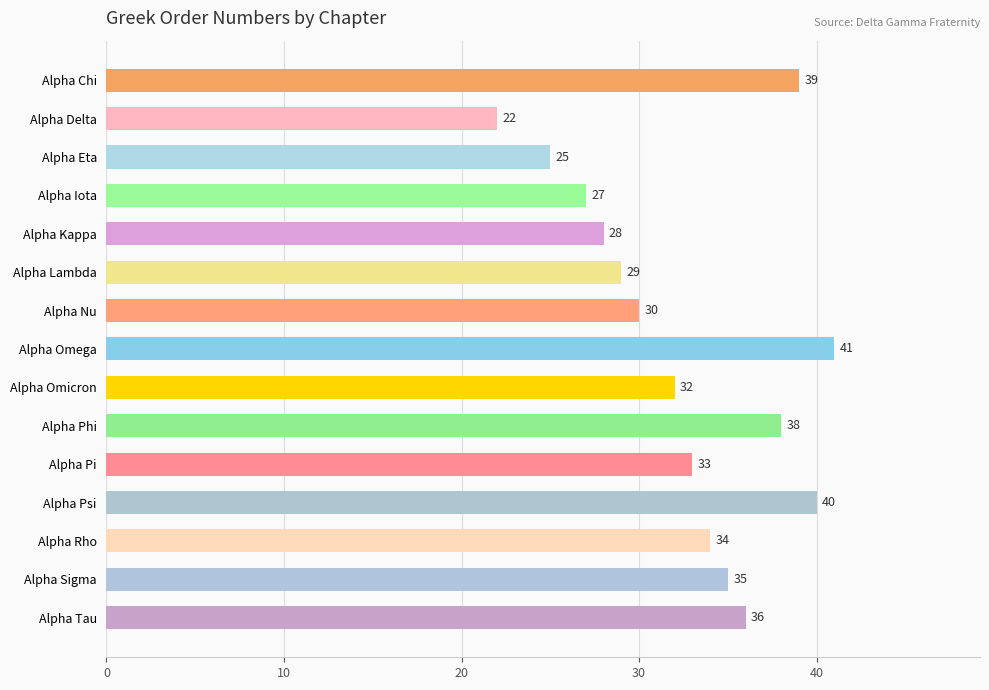

How many data points does each series have?

15